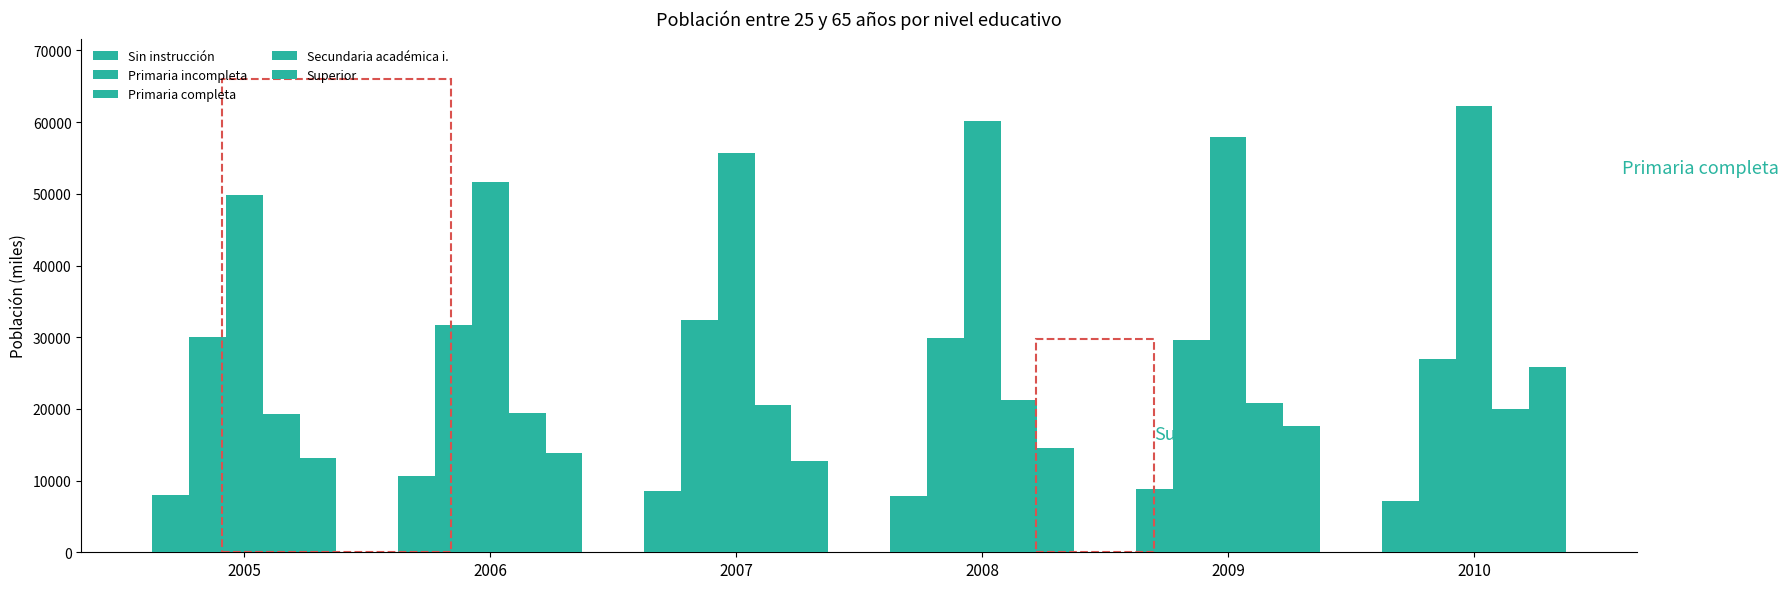

What is the approximate value of Superior at 2009, to the nearest 50?

17650